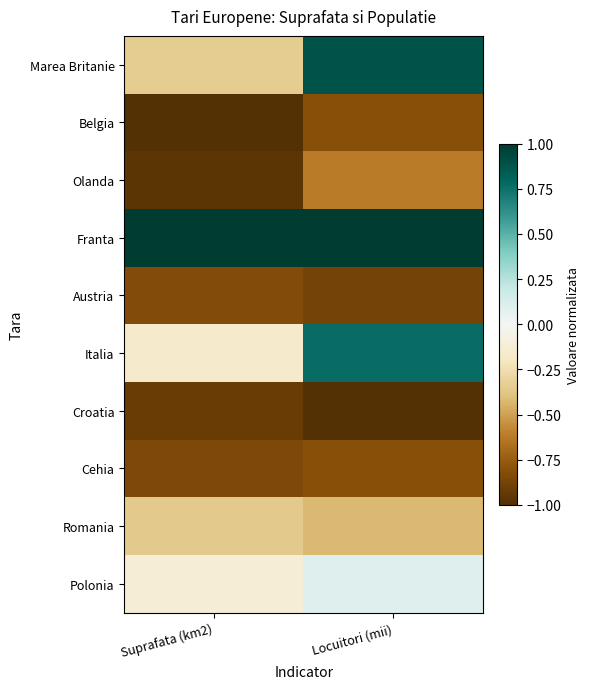

Reading left to right, transcribe all the data shown in this chart.

Marea Britanie: Suprafata (km2)=-0.3	Locuitori (mii)=0.9
Belgia: Suprafata (km2)=-1.0	Locuitori (mii)=-0.8
Olanda: Suprafata (km2)=-1.0	Locuitori (mii)=-0.6
Franta: Suprafata (km2)=1.0	Locuitori (mii)=1.0
Austria: Suprafata (km2)=-0.8	Locuitori (mii)=-0.9
Italia: Suprafata (km2)=-0.2	Locuitori (mii)=0.8
Croatia: Suprafata (km2)=-0.9	Locuitori (mii)=-1.0
Cehia: Suprafata (km2)=-0.8	Locuitori (mii)=-0.8
Romania: Suprafata (km2)=-0.4	Locuitori (mii)=-0.4
Polonia: Suprafata (km2)=-0.1	Locuitori (mii)=0.1